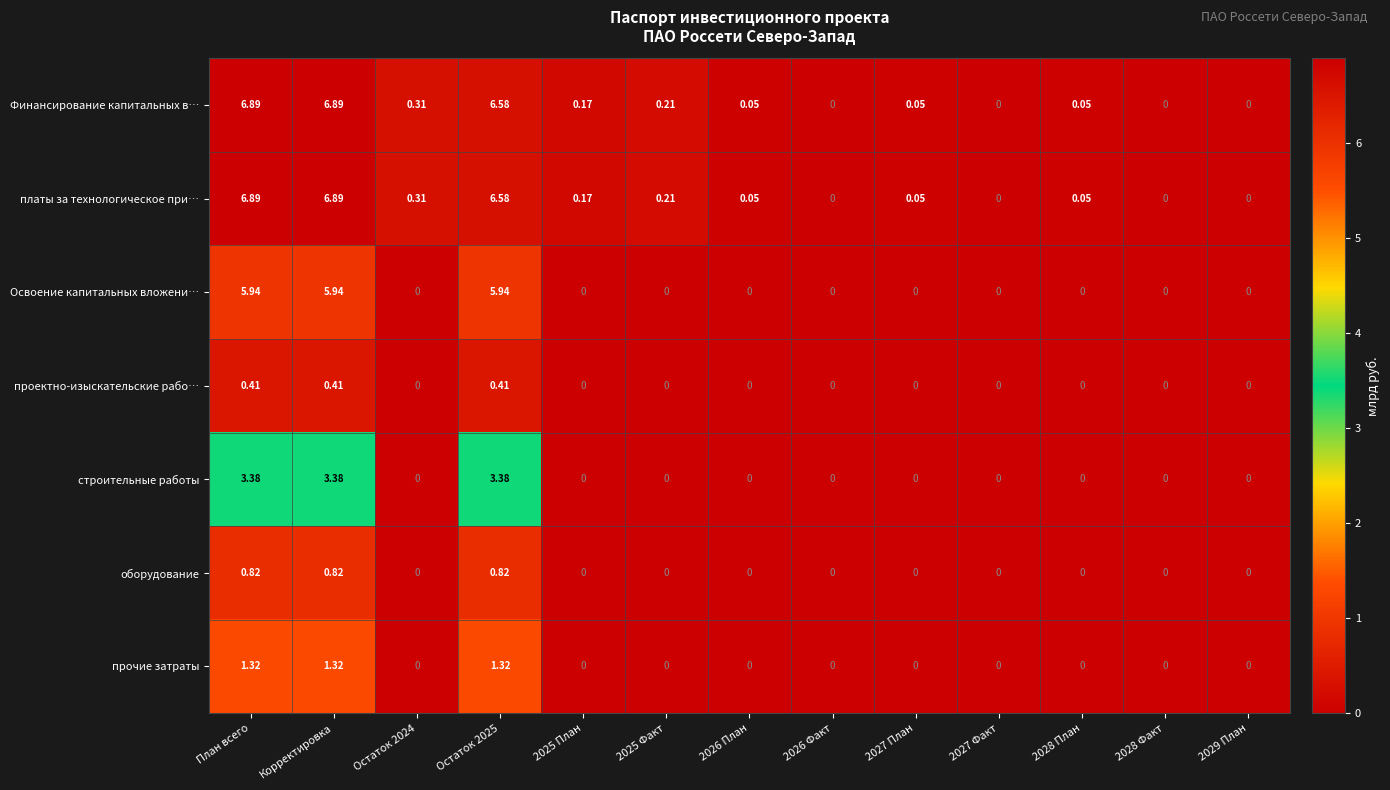

How many values in проектно-изыскательские рабо… are above zero?

3